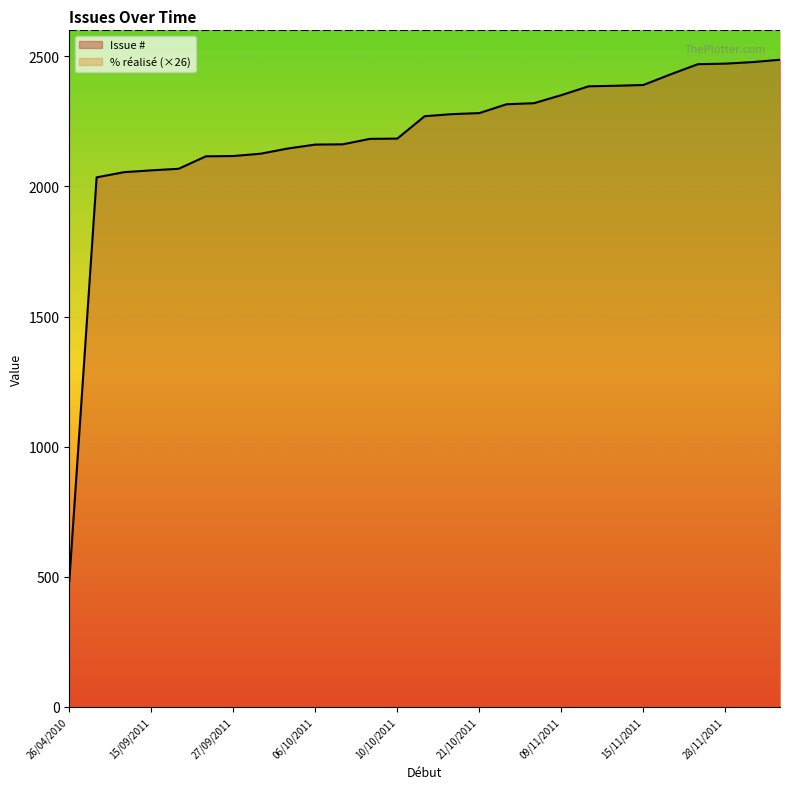

What is the greatest value displayed?

2600